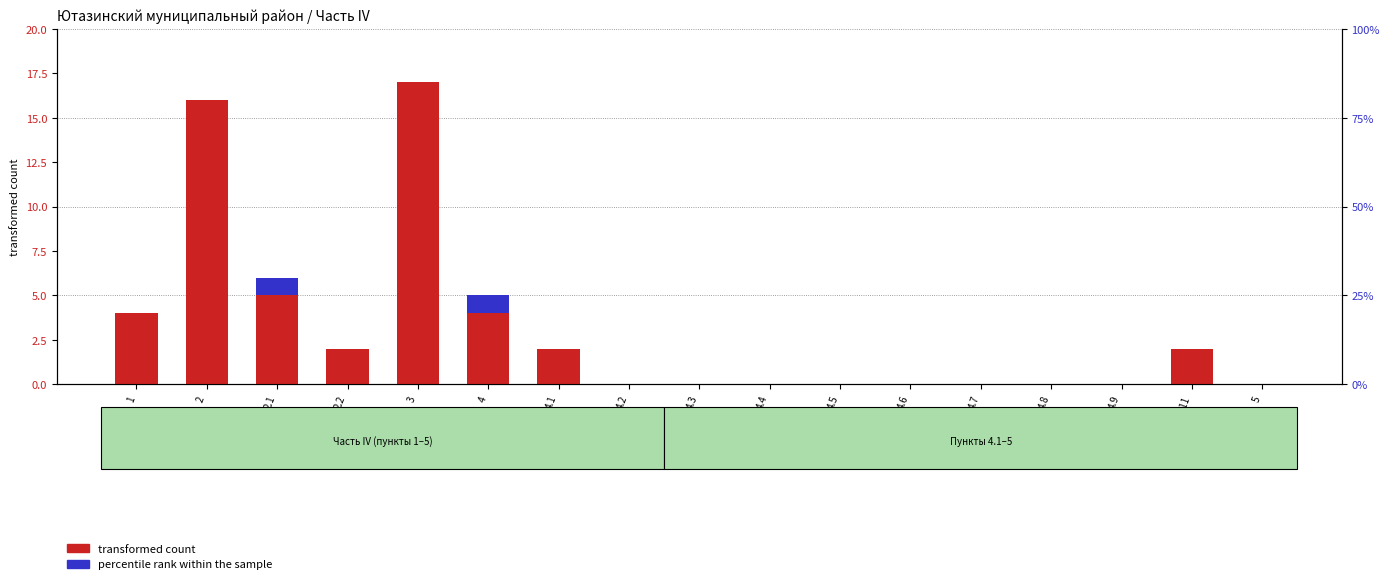

Which series has the largest total across all categories?

transformed count